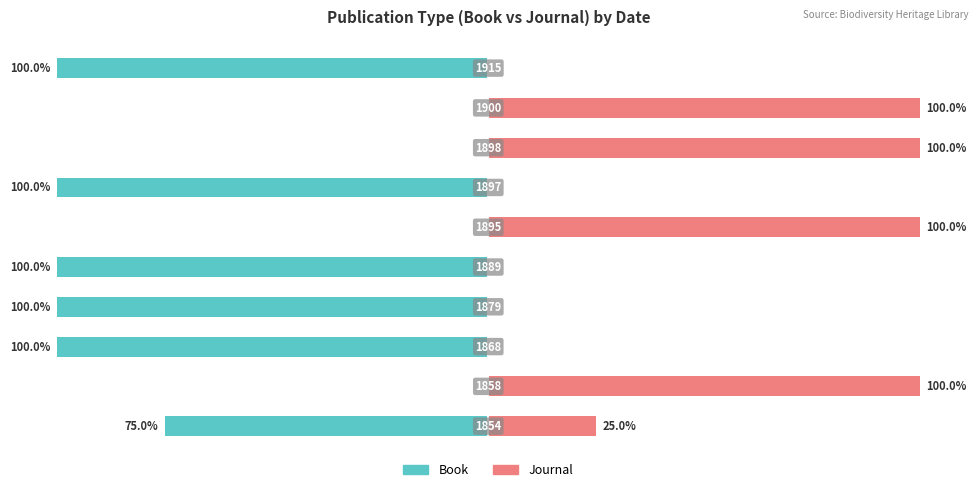

Where does the Book series first go above -75?

−100